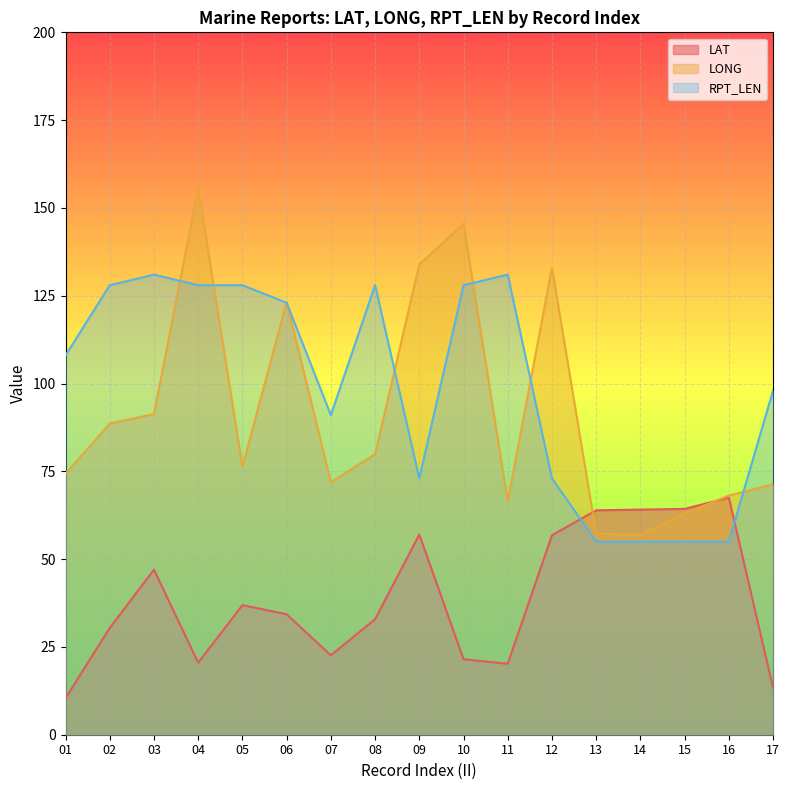

In LONG, how many points are lower than both neighbors (excluding endpoints)?

4